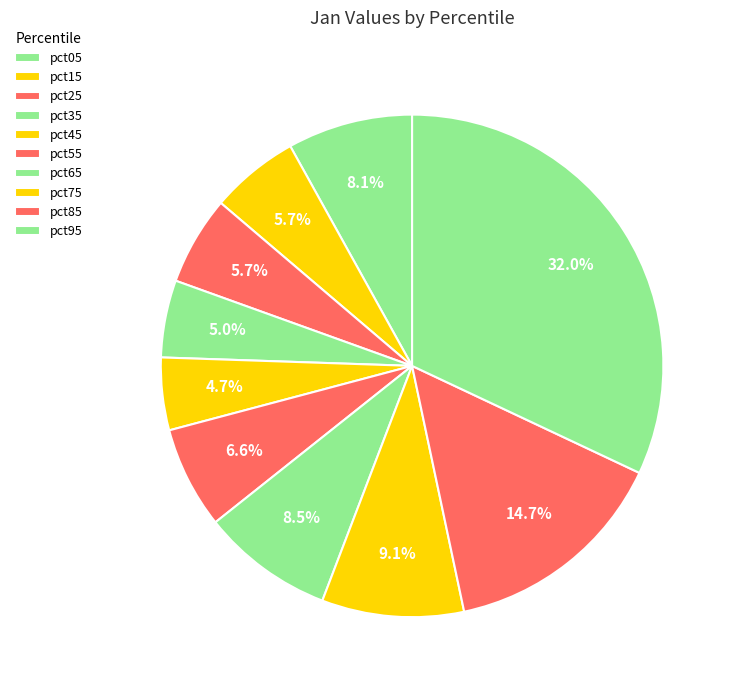

How many slices are in this pie chart?

10